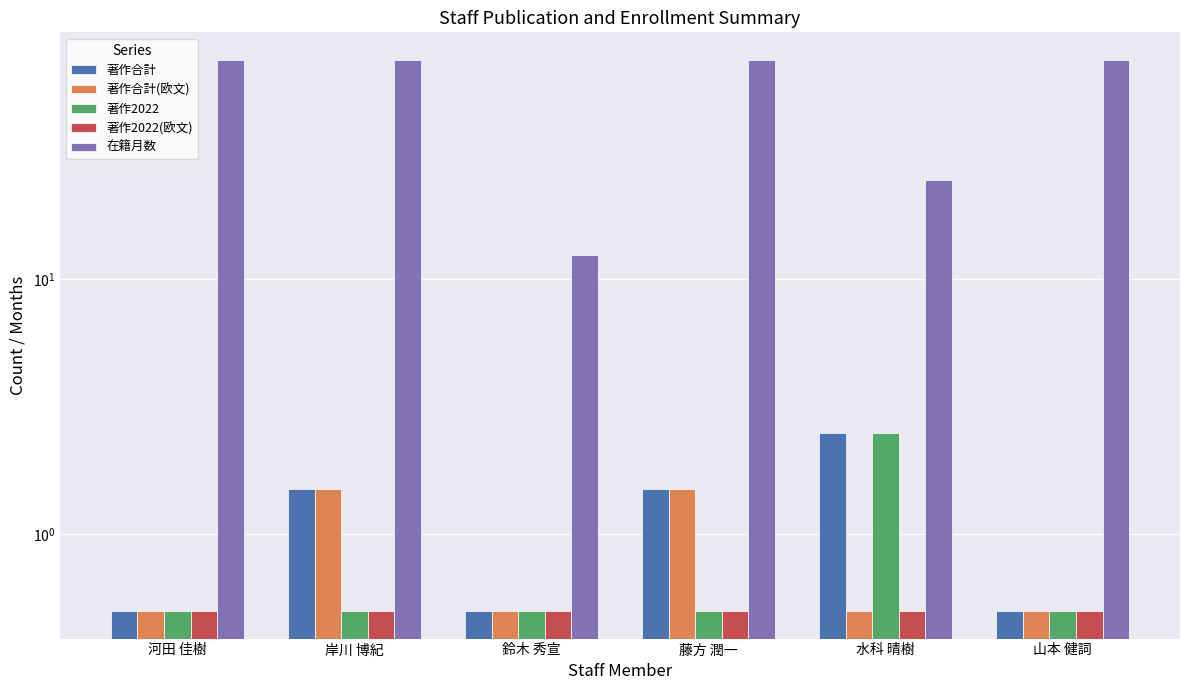

What is the average value of the 在籍月数 series?

54.5